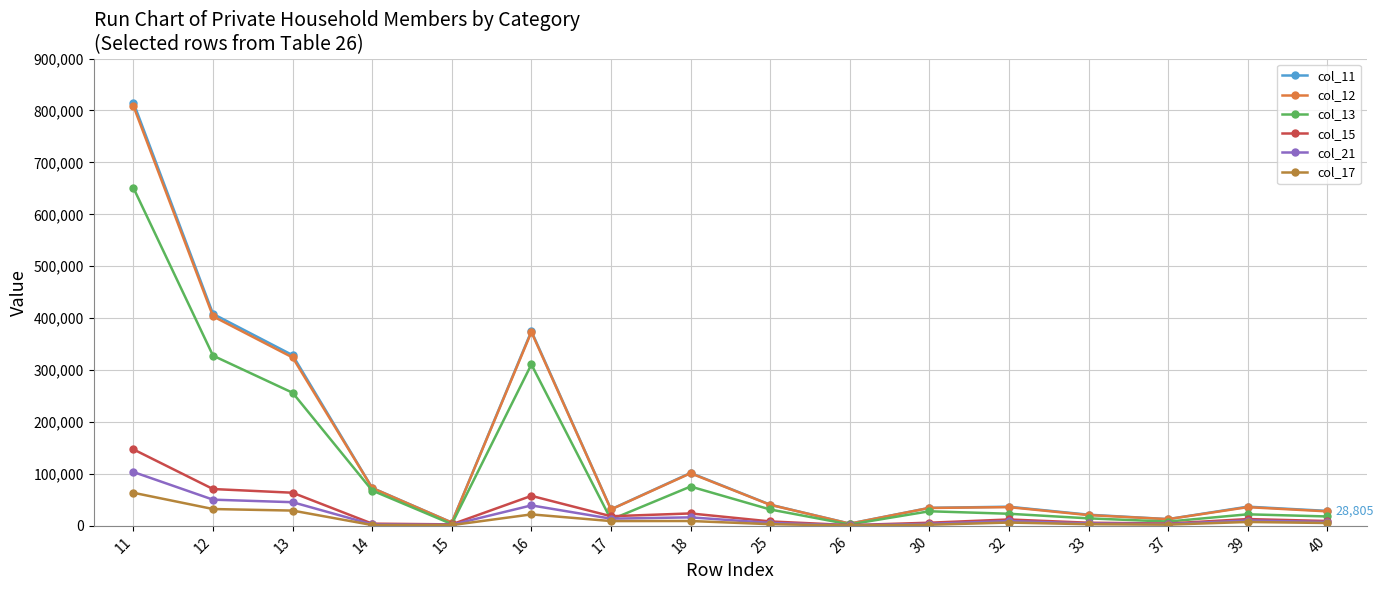

At how many categories does at least one series exceed 791969?

1